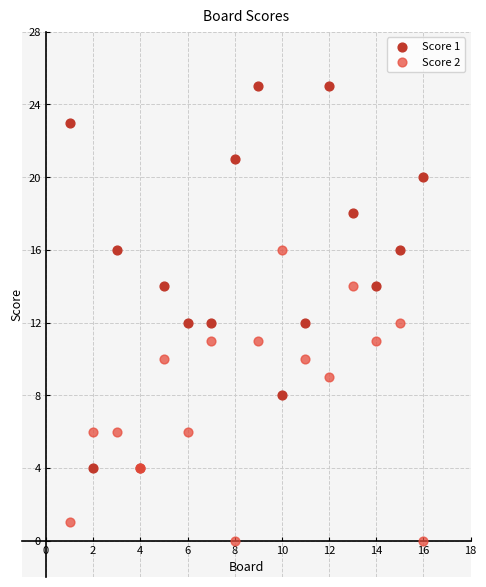

Which series contains the lowest Y value?

Score 2